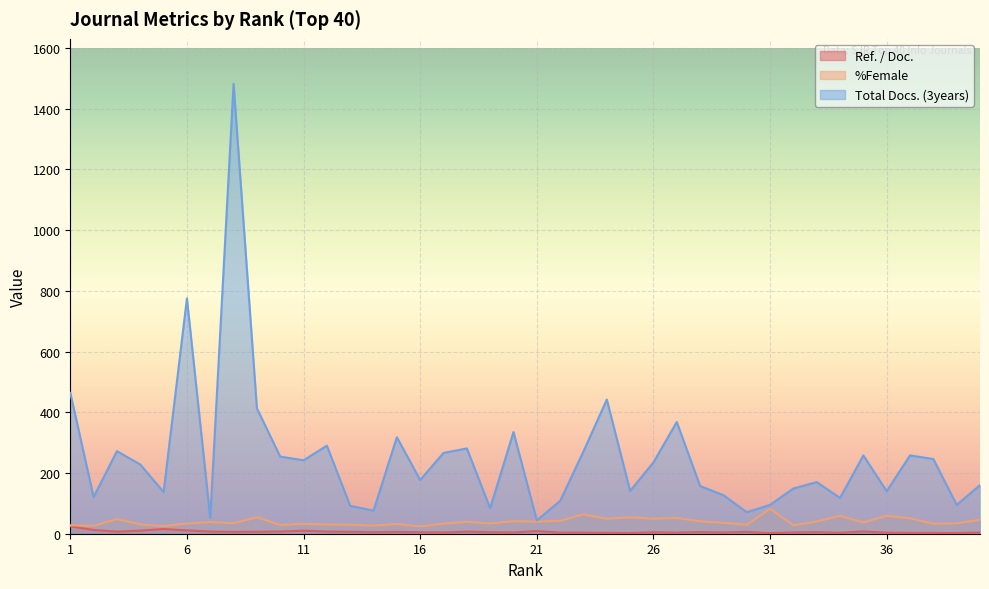

True or false: Ref. / Doc. and %Female intersect in this chart.

False